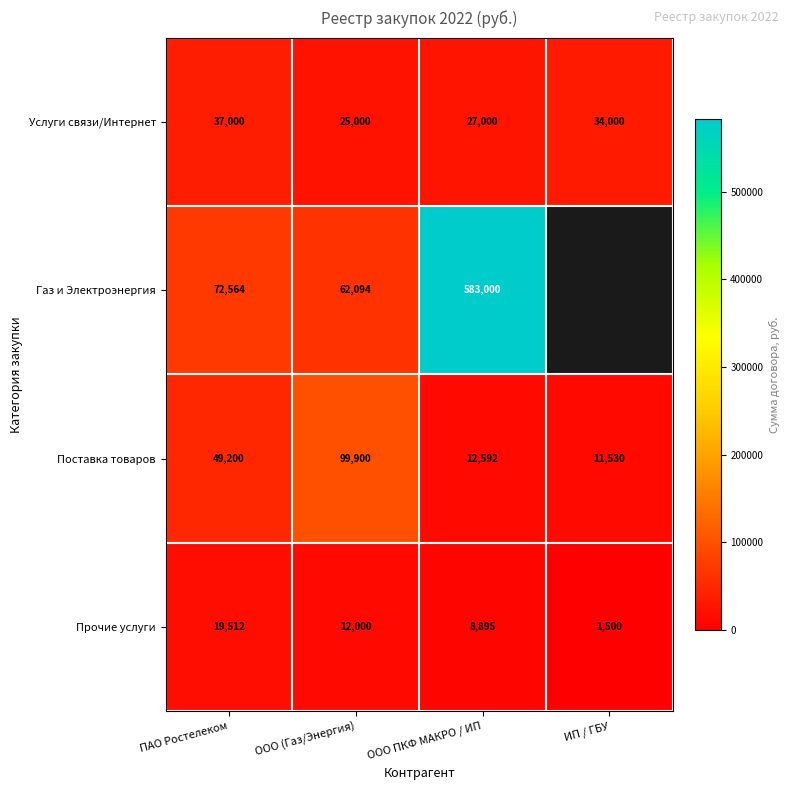

What is the difference between the second highest and second lowest values in the Поставка товаров series?

36608